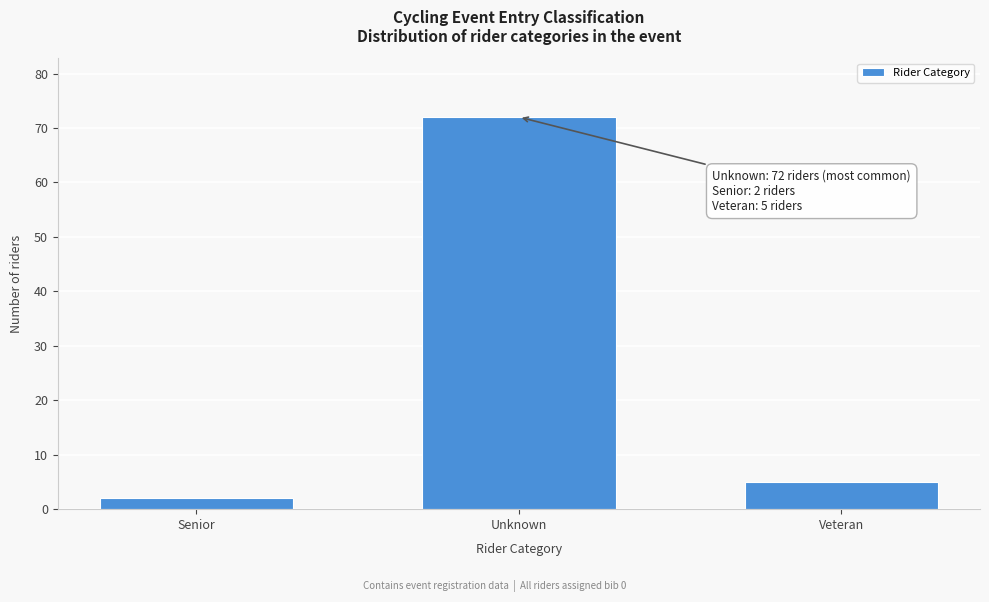

Reading left to right, transcribe all the data shown in this chart.

2	72	5